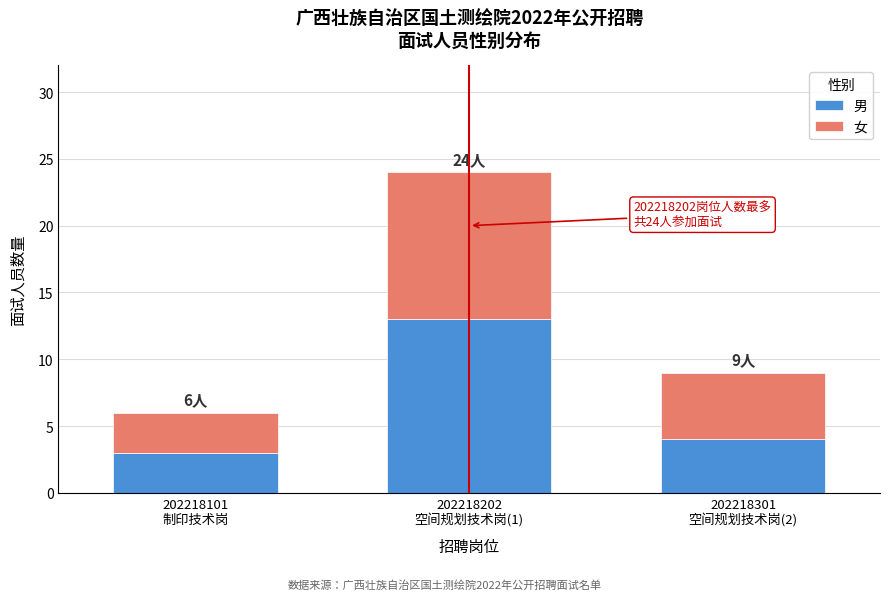

Reading left to right, list the values for the 男 series.

3	13	4